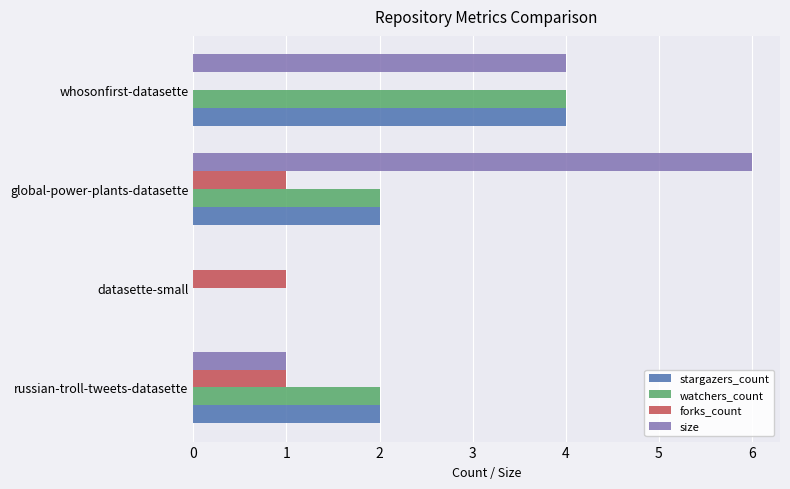

What are all the series names shown in the legend?

stargazers_count, watchers_count, forks_count, size